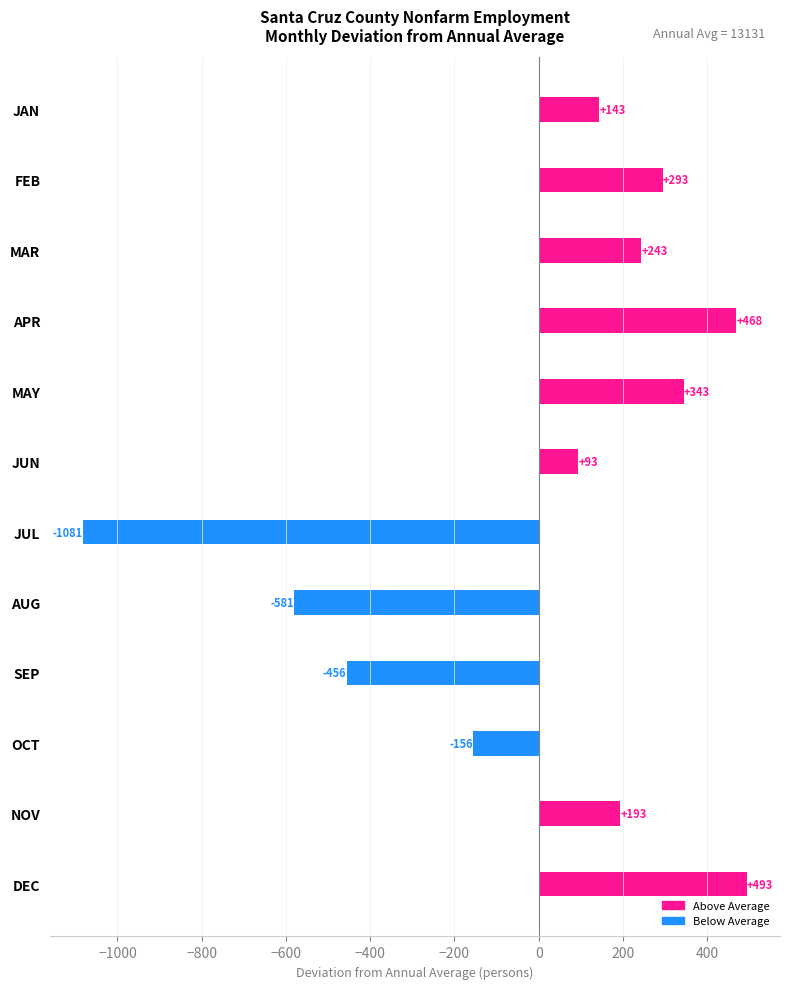

Read the value at JUL.

-1081.2